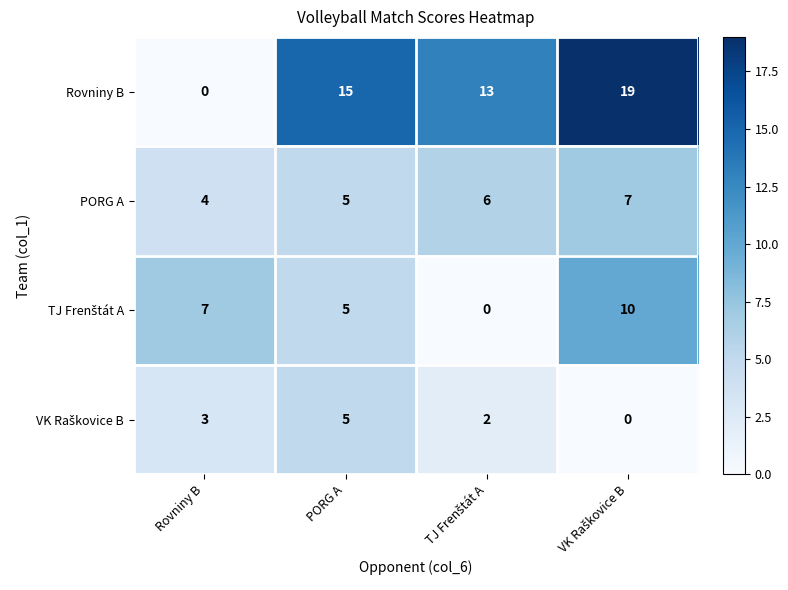

What is the maximum value shown in the chart?

19